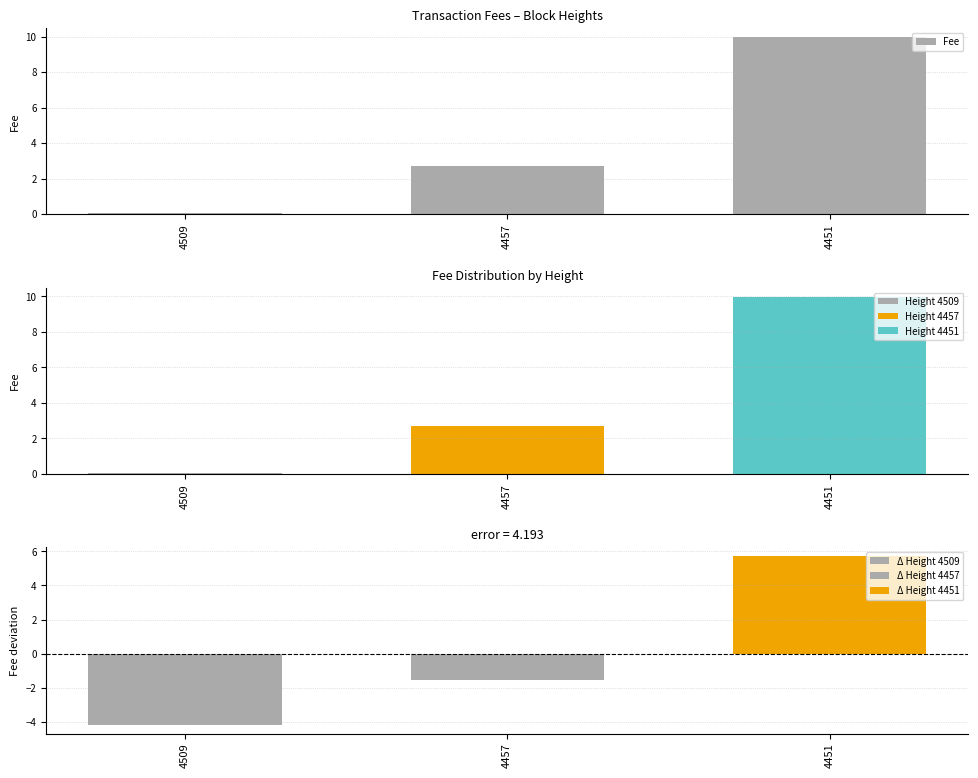

What is the change in value from 4509 to 4451?

+9.9